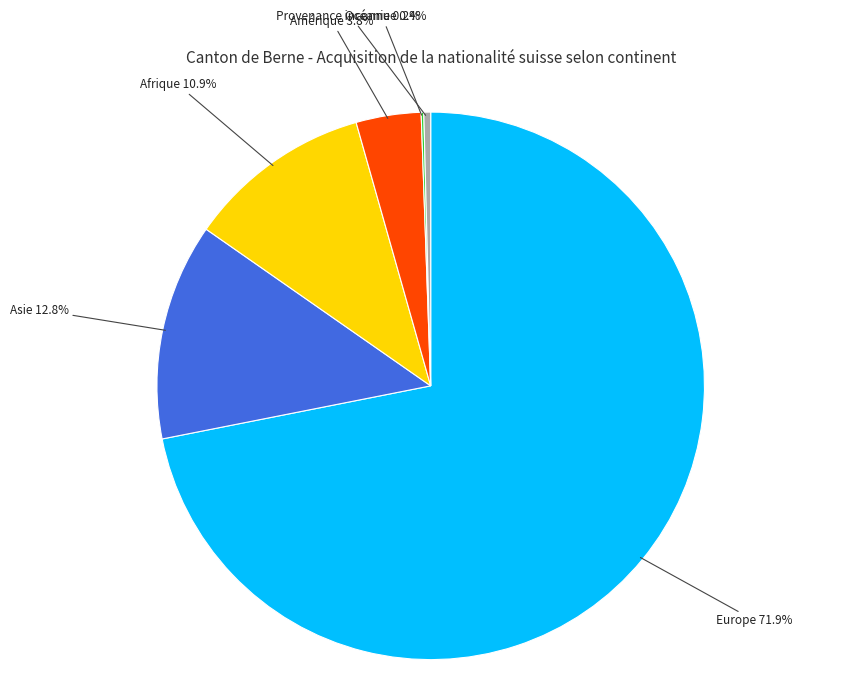

To the nearest percent, what is the average slice percentage?

17%